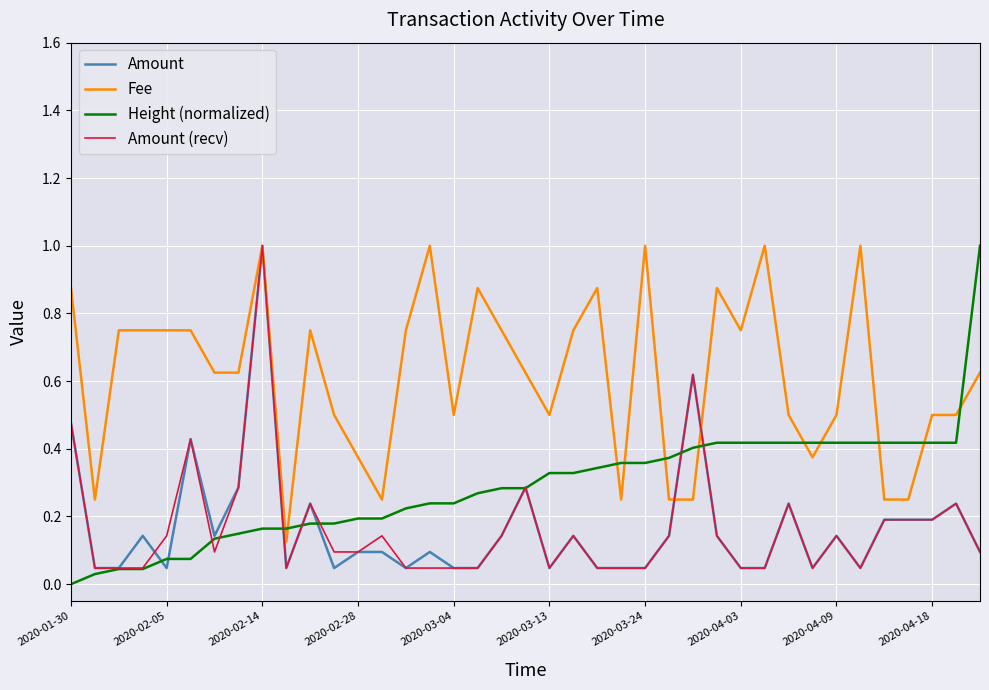

What are all the series names shown in the legend?

Amount, Fee, Height (normalized), Amount (recv)